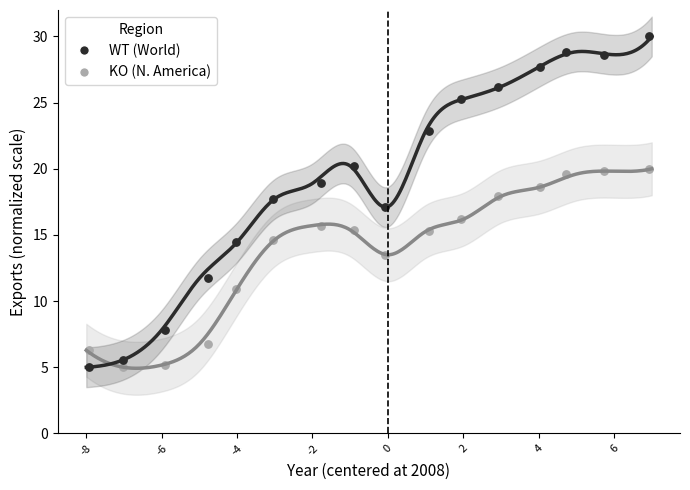

Across all data points, what is the range of Y values (max minus min)?

25.0